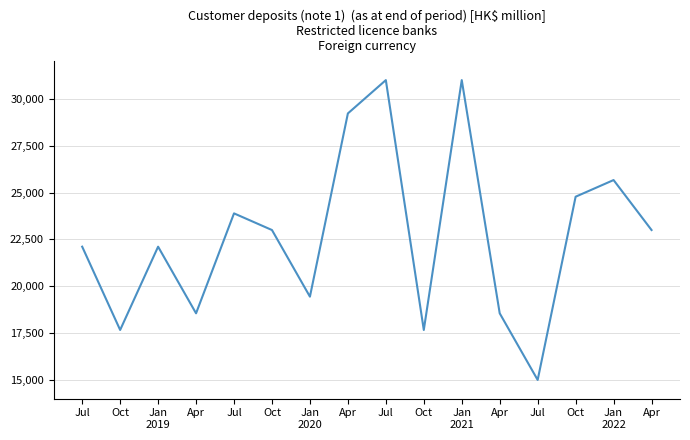

Rank the categories by value from highest to lowest.

Jul, Jan
2021, Apr, Jan
2022, Oct, Jul, Oct, Apr, Jul, Jan
2019, Jan
2020, Apr, Apr, Oct, Oct, Jul